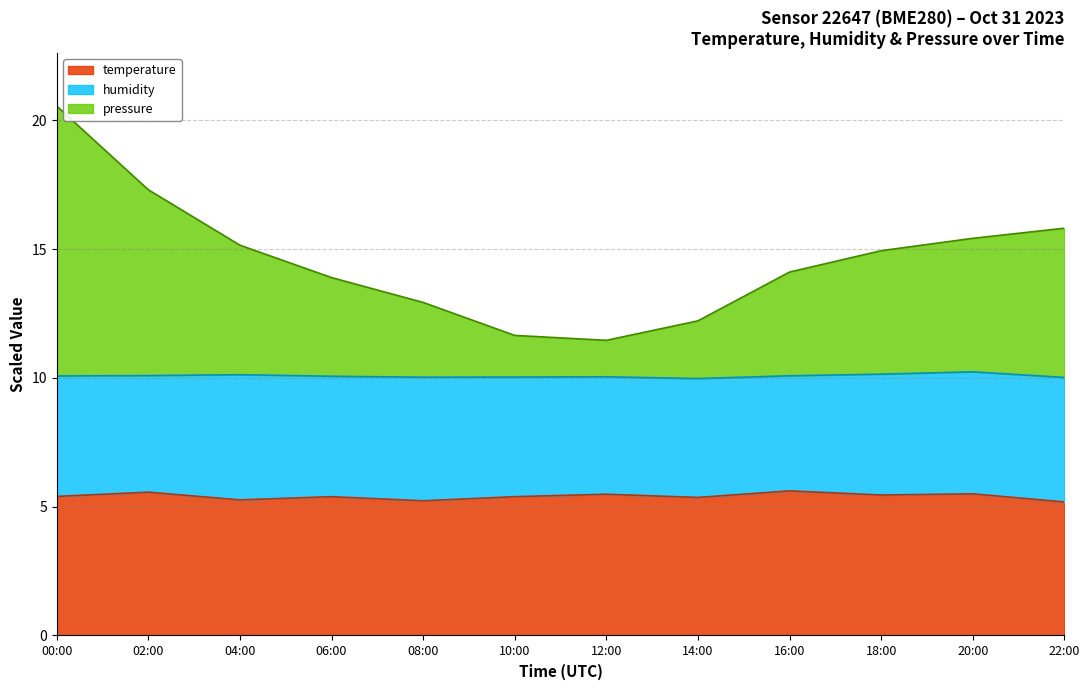

At how many categories does at least one series exceed 11?

12